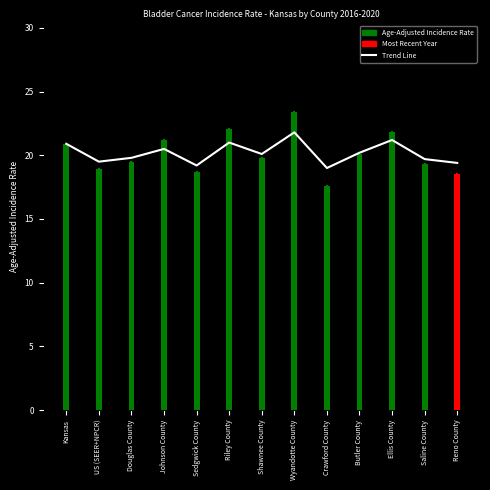

What is the difference between the values at Sedgwick County and Kansas?

1.7